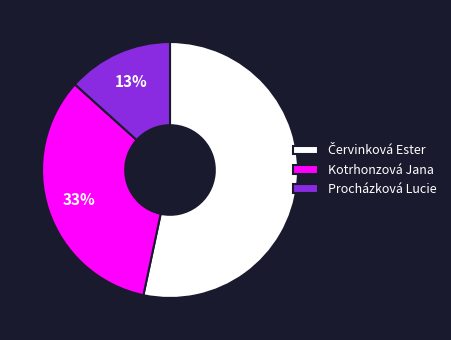

Between Kotrhonzová Jana and Procházková Lucie, which is larger?

Kotrhonzová Jana